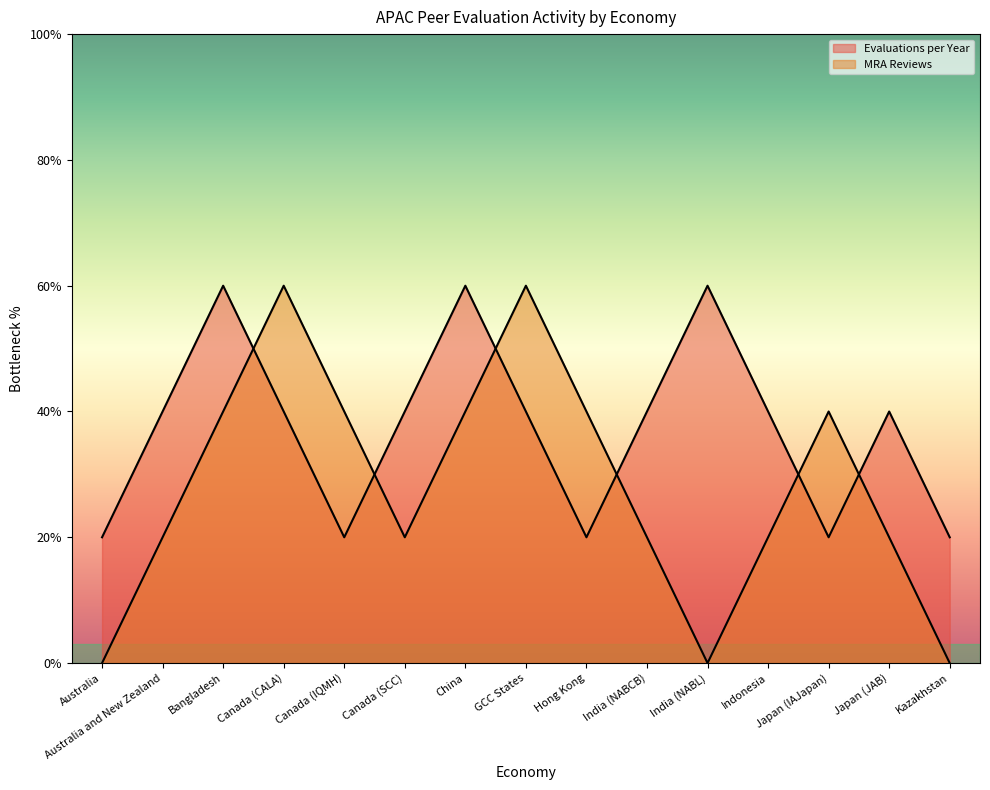

At how many categories does at least one series exceed 0?

15